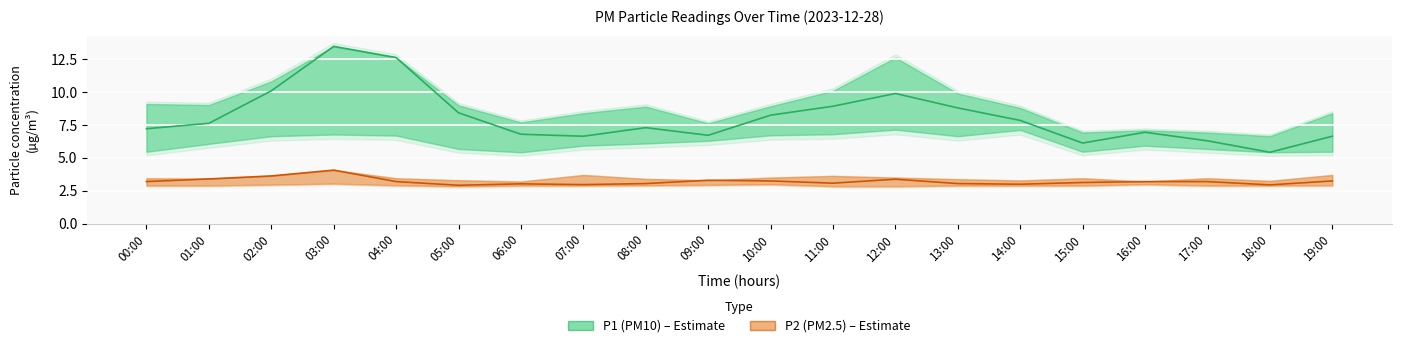

True or false: P1 (PM10) and P2 (PM2.5) intersect in this chart.

False